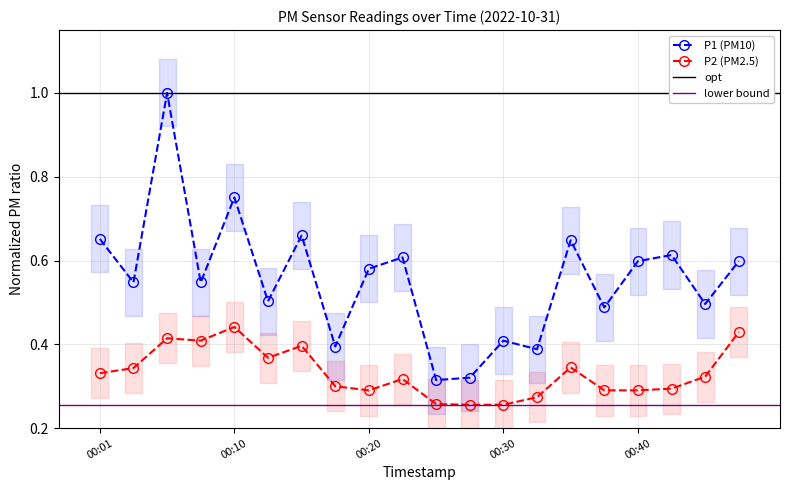

What is the value of the P1 point at the 6th from the left?

0.5